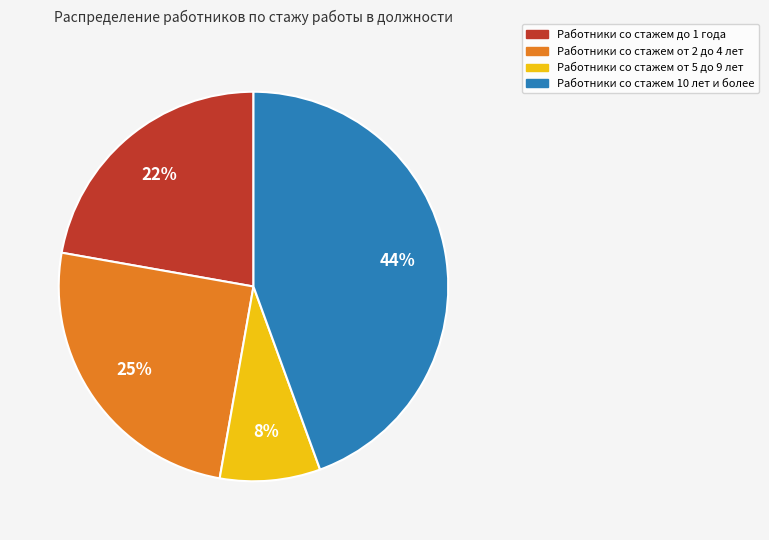

To the nearest percent, what is the average slice percentage?

25%